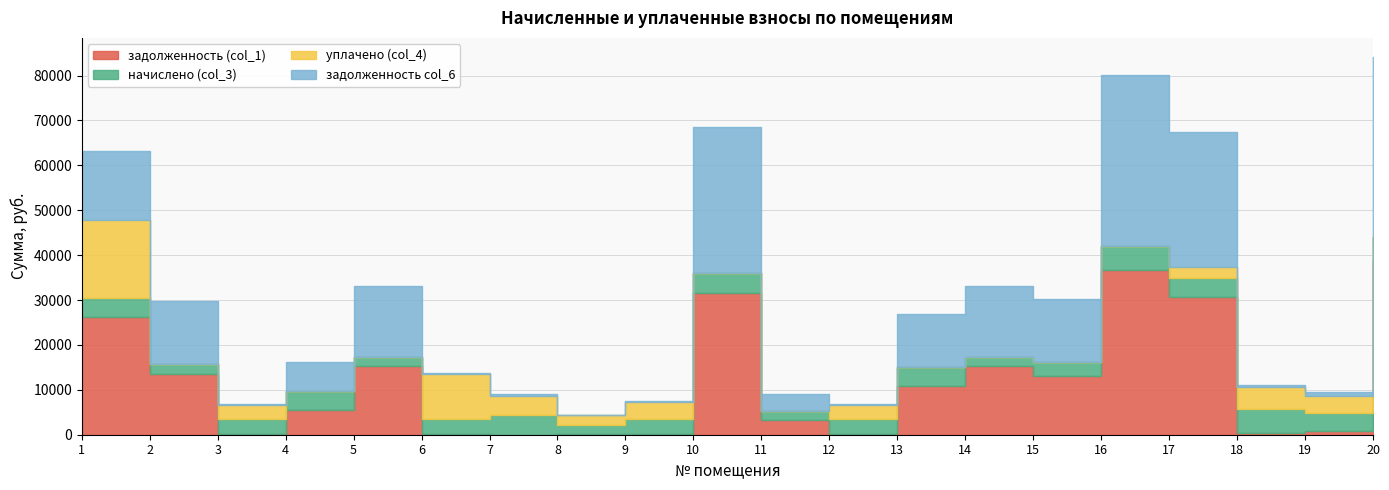

Which series has the largest range (max minus min)?

задолженность col_6